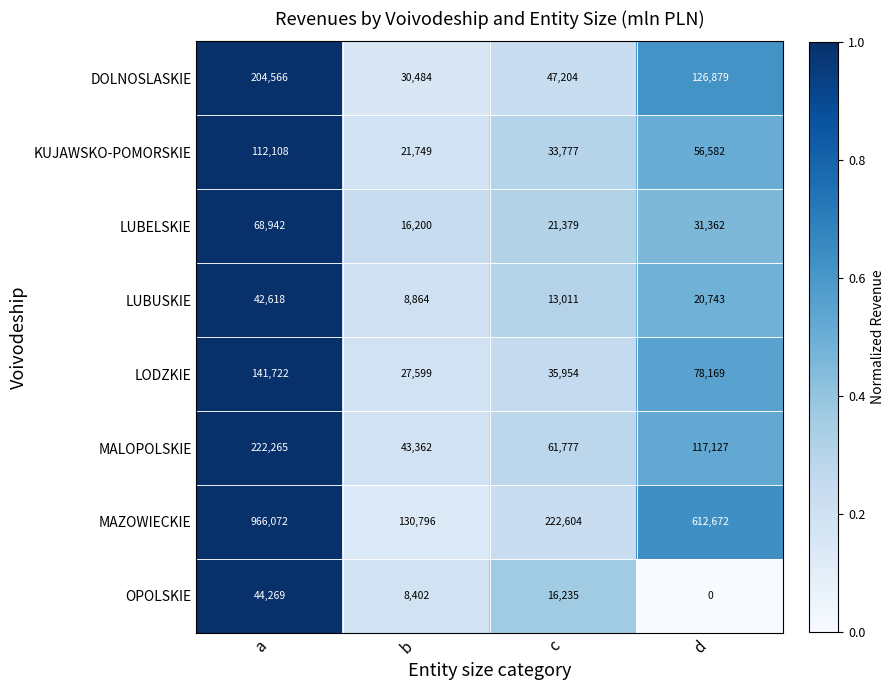

List the series in order of their peak value, lowest first.

LUBUSKIE, OPOLSKIE, LUBELSKIE, KUJAWSKO-POMORSKIE, LODZKIE, DOLNOSLASKIE, MALOPOLSKIE, MAZOWIECKIE